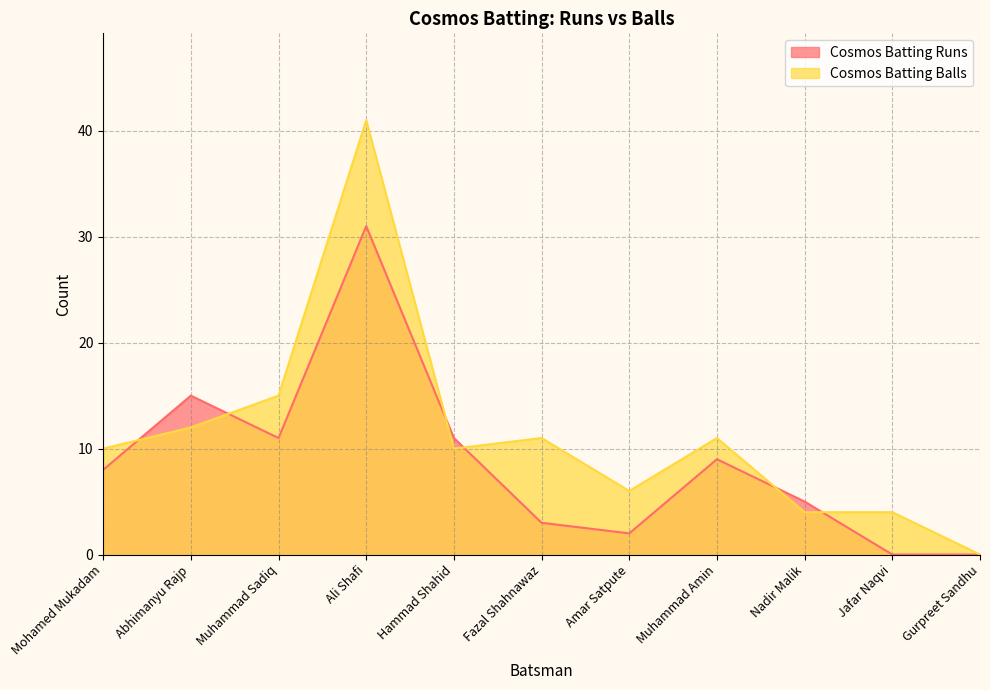

Is the value of Cosmos Batting Balls at Fazal Shahnawaz greater than the value of Cosmos Batting Runs at Amar Satpute?

Yes